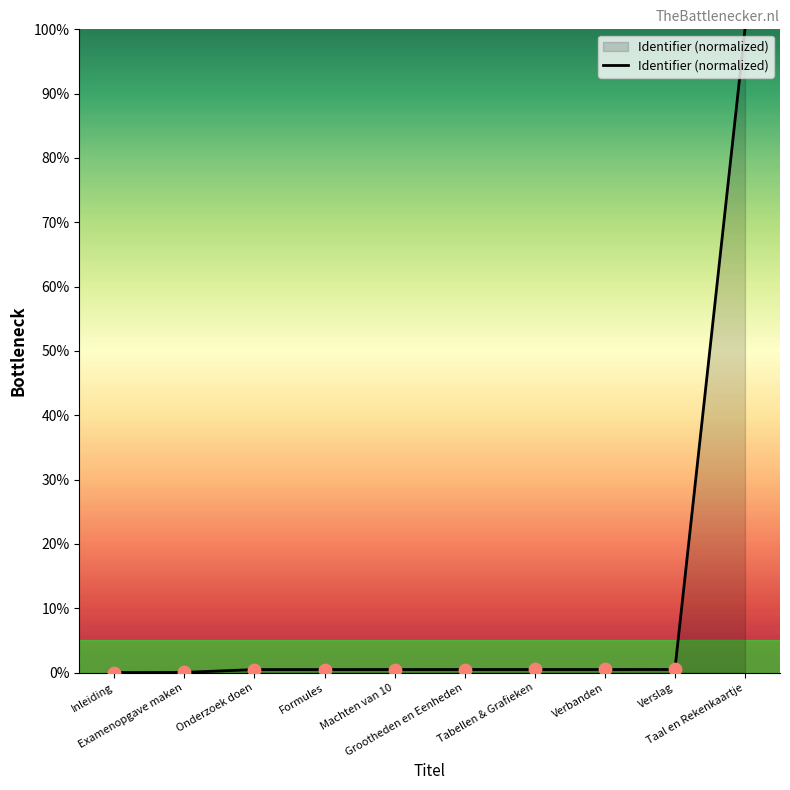

Between Inleiding and Taal en Rekenkaartje, which is larger?

Taal en Rekenkaartje